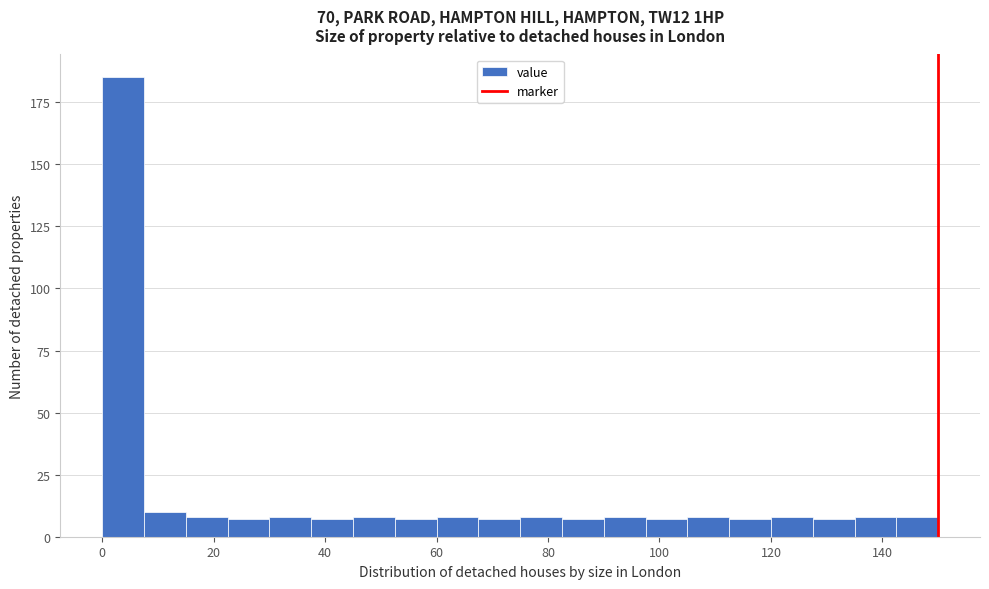

Around what value on the x-axis is the tallest bar? Give the approximate position of its centre, as read against the axis.

4